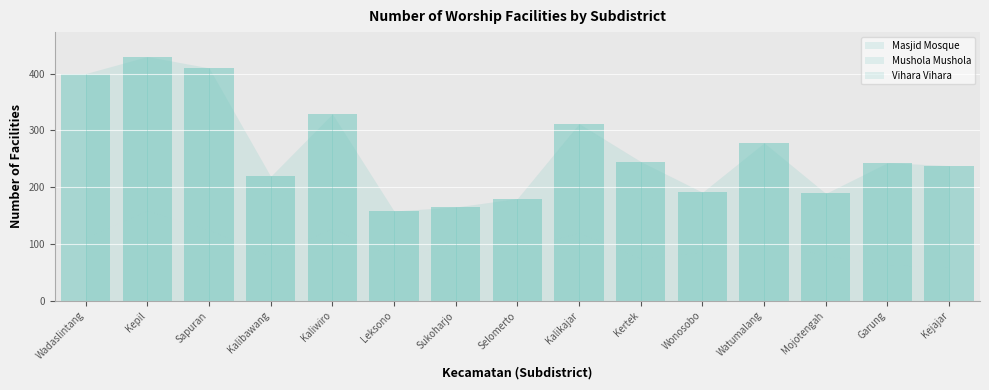

Is it true that Vihara Vihara equals 1 at Kejajar?

True